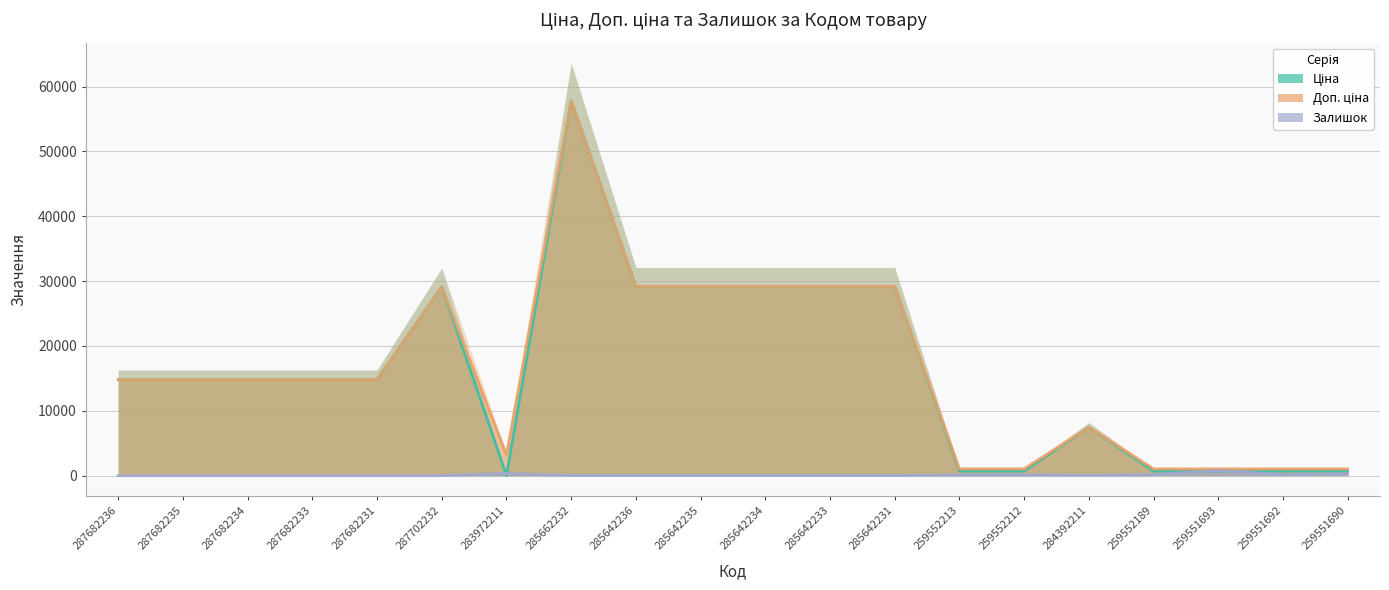

The Ціна series shows 29119.2 at 287702232. True or false?

True